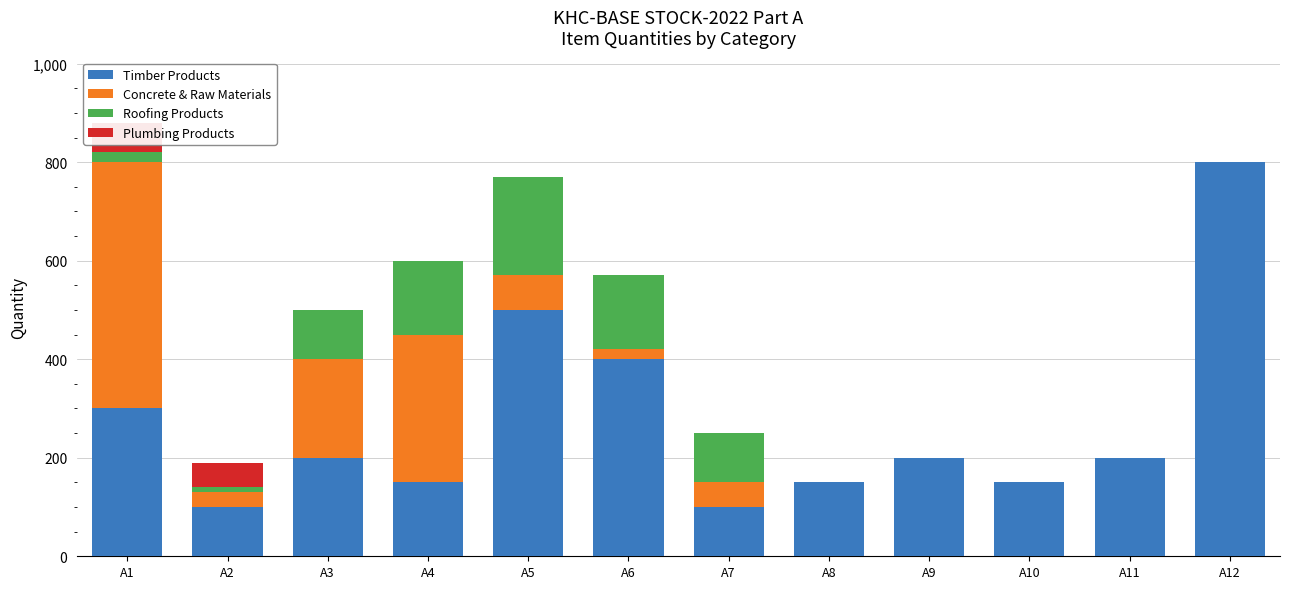

Which label corresponds to the largest value in the chart?

A12